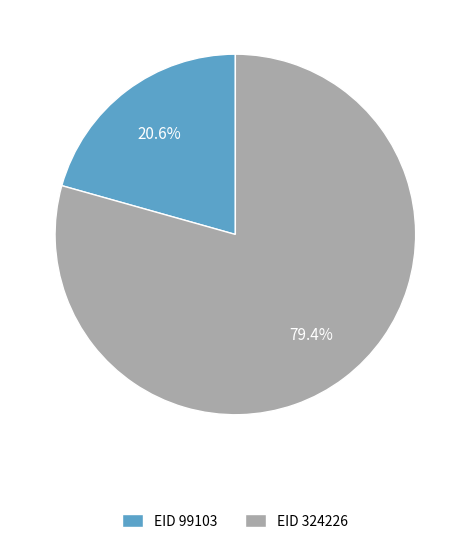

How many segments does this pie chart have?

2